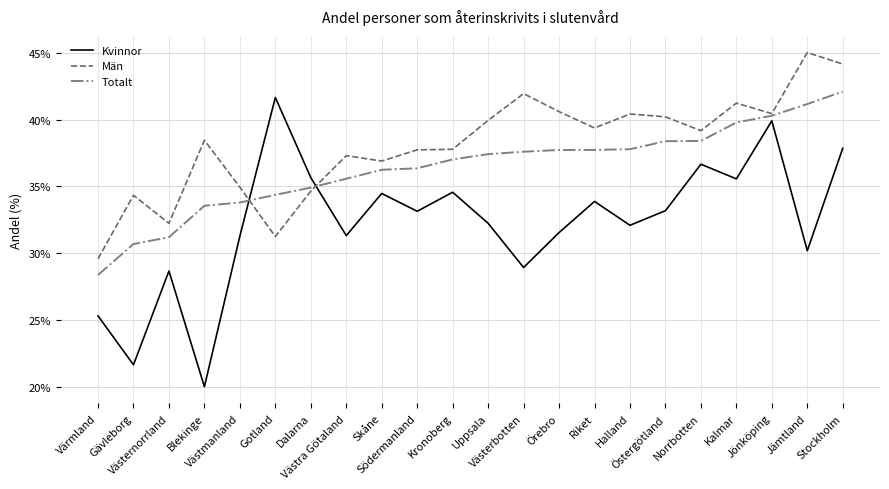

Reading left to right, extract all data points from this chart.

Kvinnor: 0.3	0.2	0.3	0.2	0.3	0.4	0.4	0.3	0.3	0.3	0.3	0.3	0.3	0.3	0.3	0.3	0.3	0.4	0.4	0.4	0.3	0.4
Män: 0.3	0.3	0.3	0.4	0.3	0.3	0.3	0.4	0.4	0.4	0.4	0.4	0.4	0.4	0.4	0.4	0.4	0.4	0.4	0.4	0.5	0.4
Totalt: 0.3	0.3	0.3	0.3	0.3	0.3	0.3	0.4	0.4	0.4	0.4	0.4	0.4	0.4	0.4	0.4	0.4	0.4	0.4	0.4	0.4	0.4